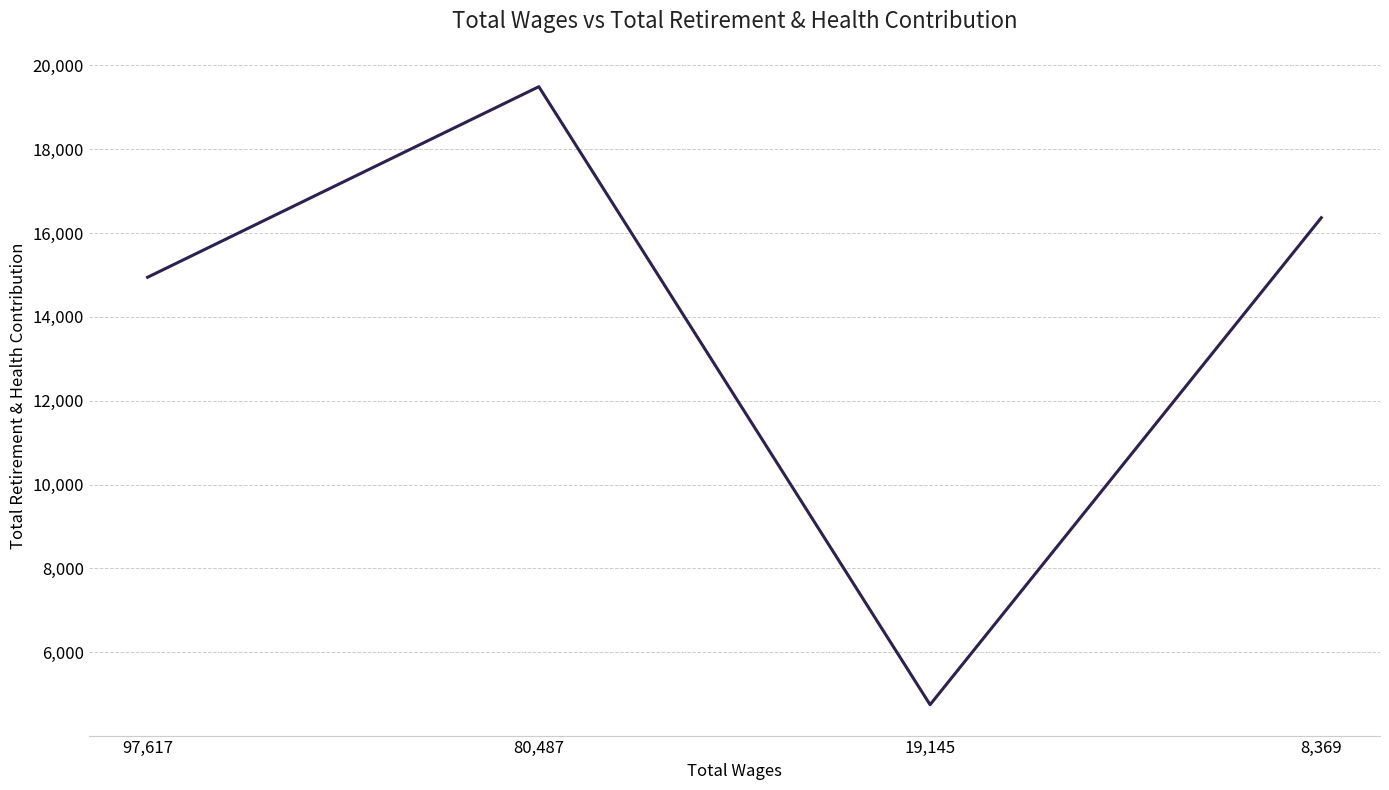

True or false: the data shows 14945 at 97,617.

True